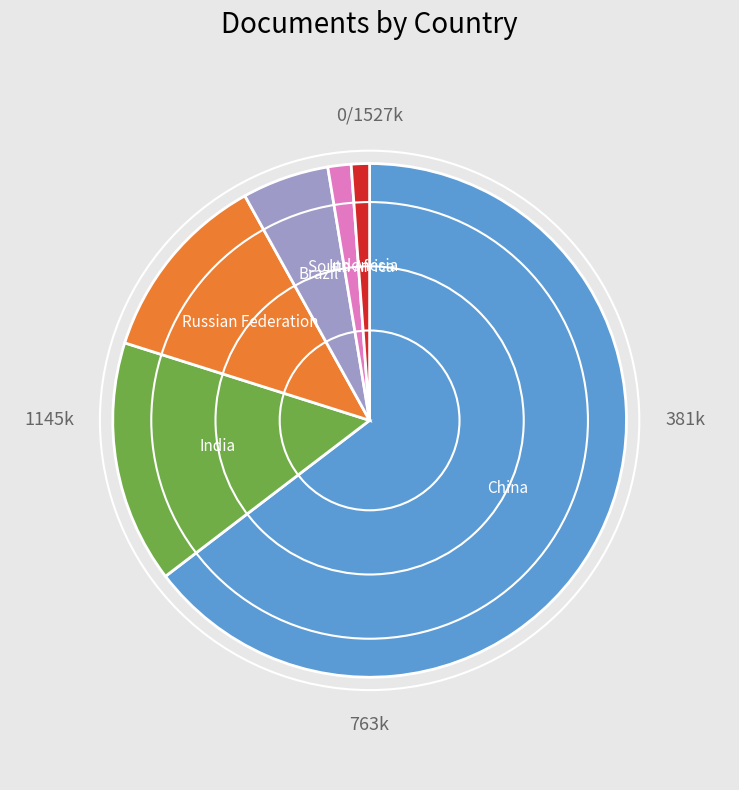

Do South Africa and Brazil together represent more than half of the pie?

No